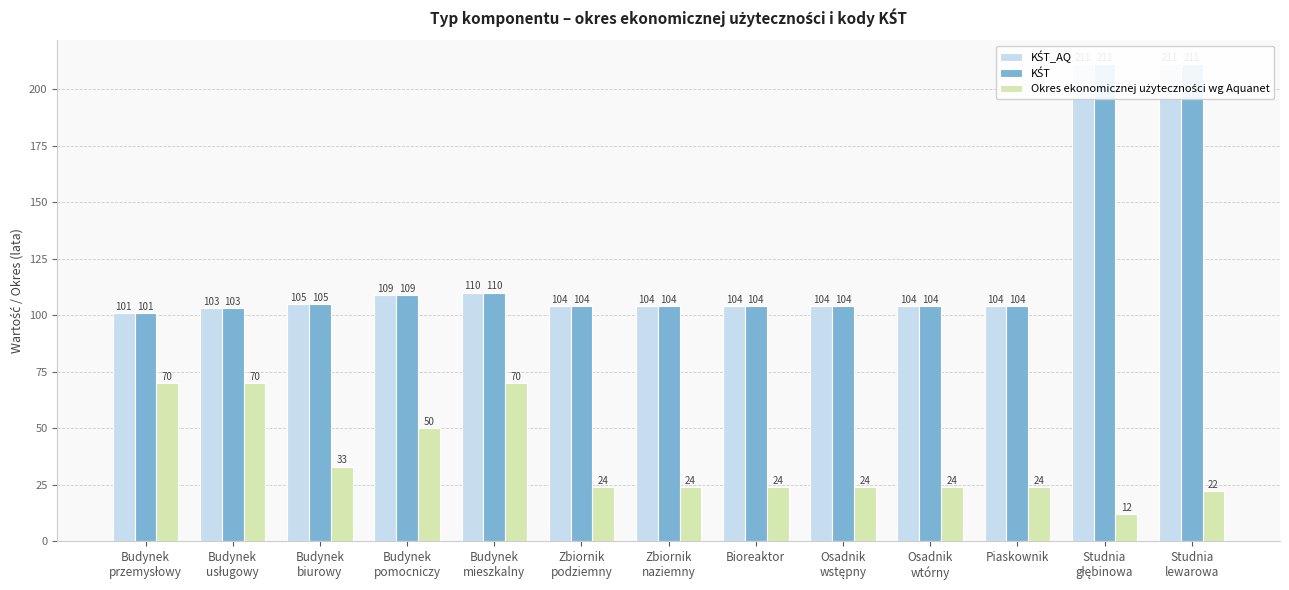

What is the difference between the highest and lowest values at Osadnik
wtórny?

80